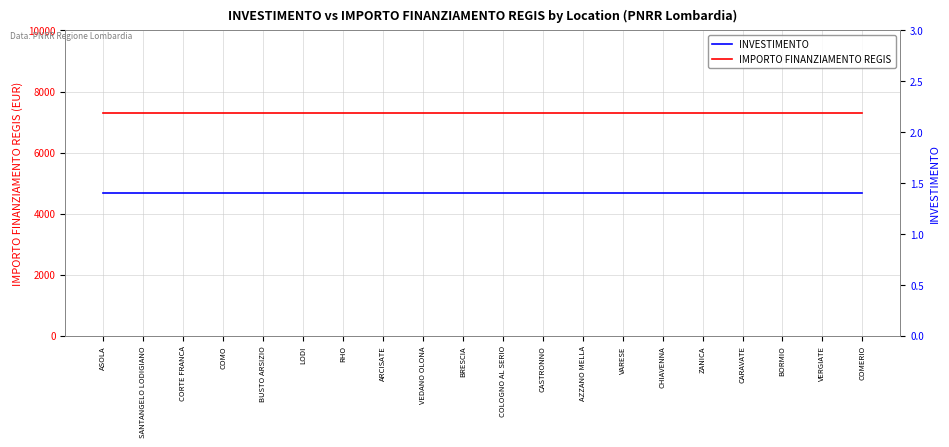

What is the lowest value of the INVESTIMENTO series?

1.4